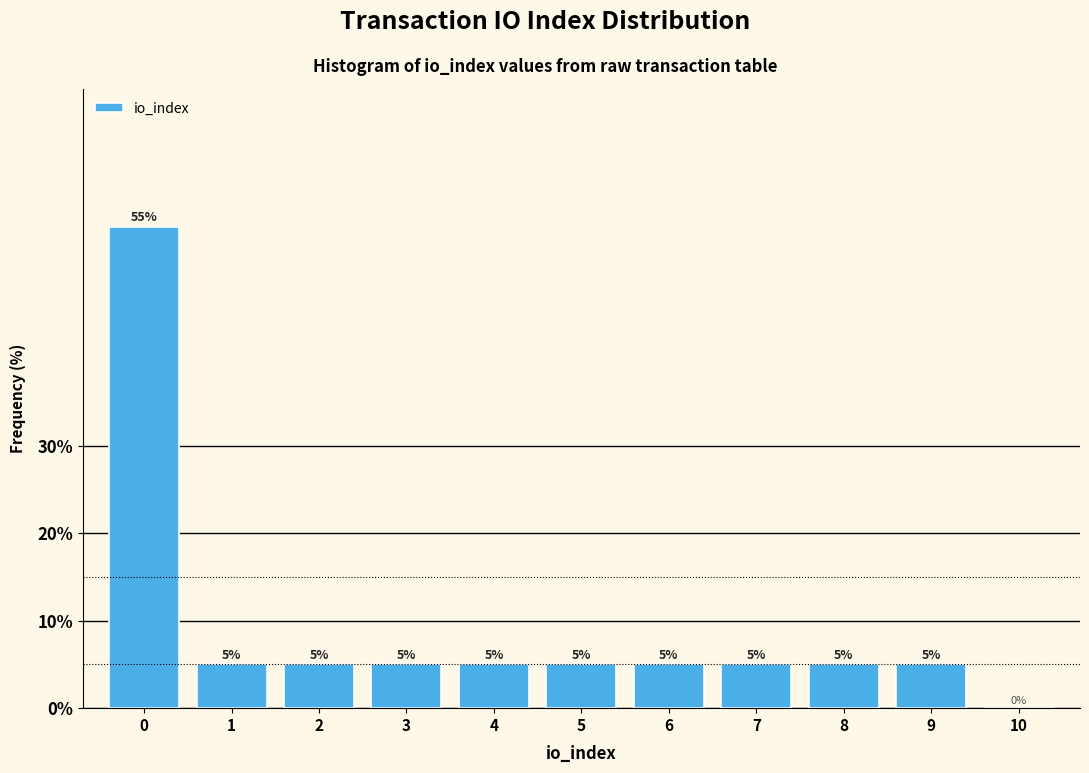

Reading left to right, what are all the values shown in this chart?

0=55.0	1=5.0	2=5.0	3=5.0	4=5.0	5=5.0	6=5.0	7=5.0	8=5.0	9=5.0	10=0.0